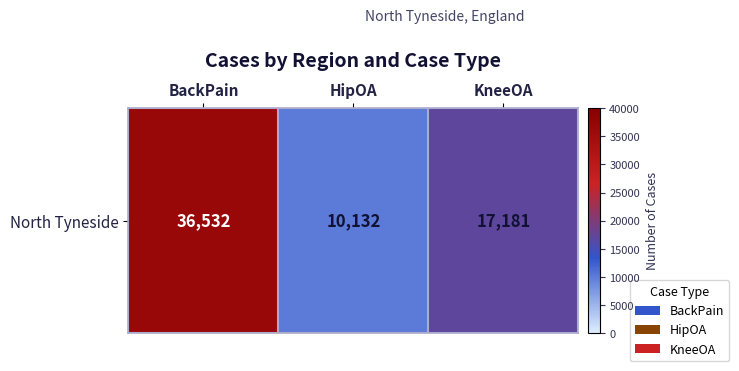

True or false: the data shows 17181 at KneeOA.

True